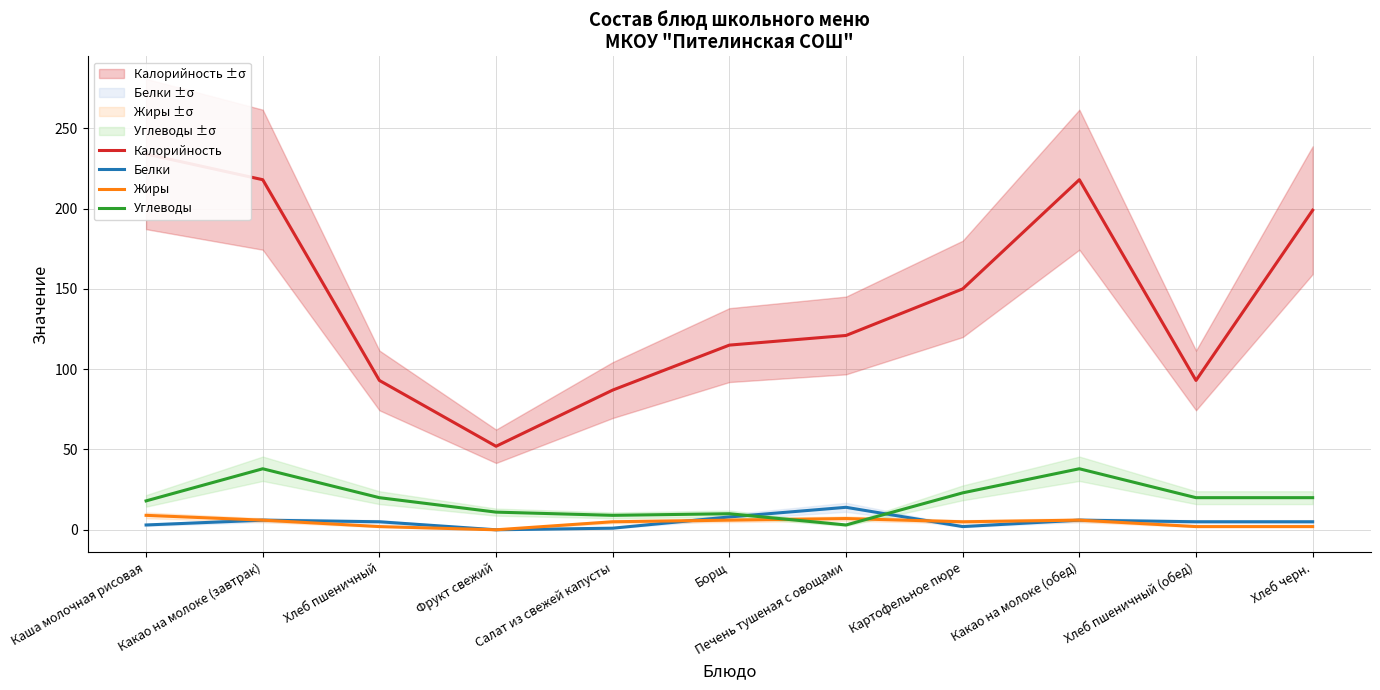

Reading right to left, extract all data points from this chart.

Калорийность: 199	93	218	150	121	115	87	52	93	218	234
Белки: 5	5	6	2	14	8	1	0	5	6	3
Жиры: 2	2	6	5	7	6	5	0	2	6	9
Углеводы: 20	20	38	23	3	10	9	11	20	38	18